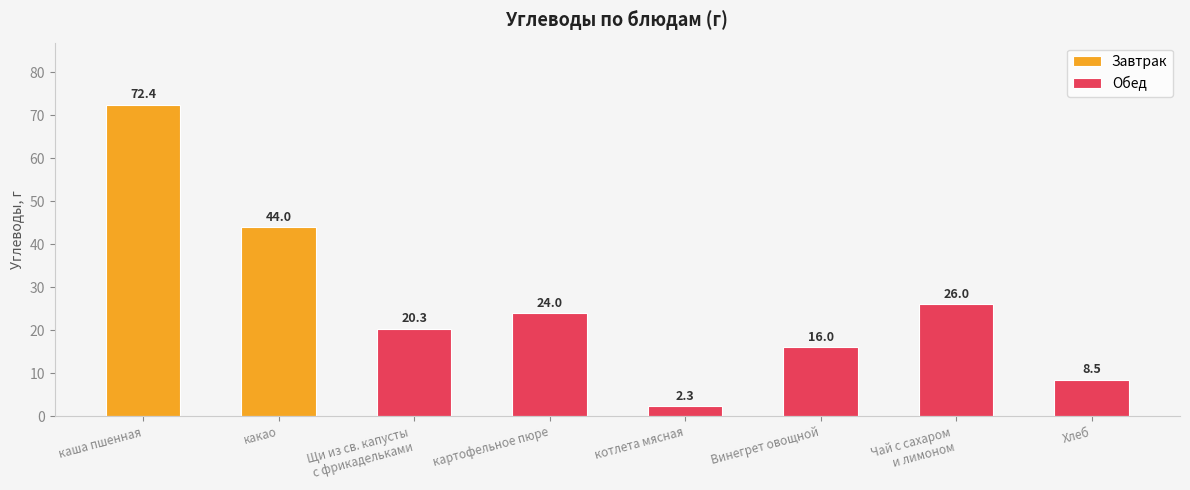

What is the average value of the Обед series?

16.2